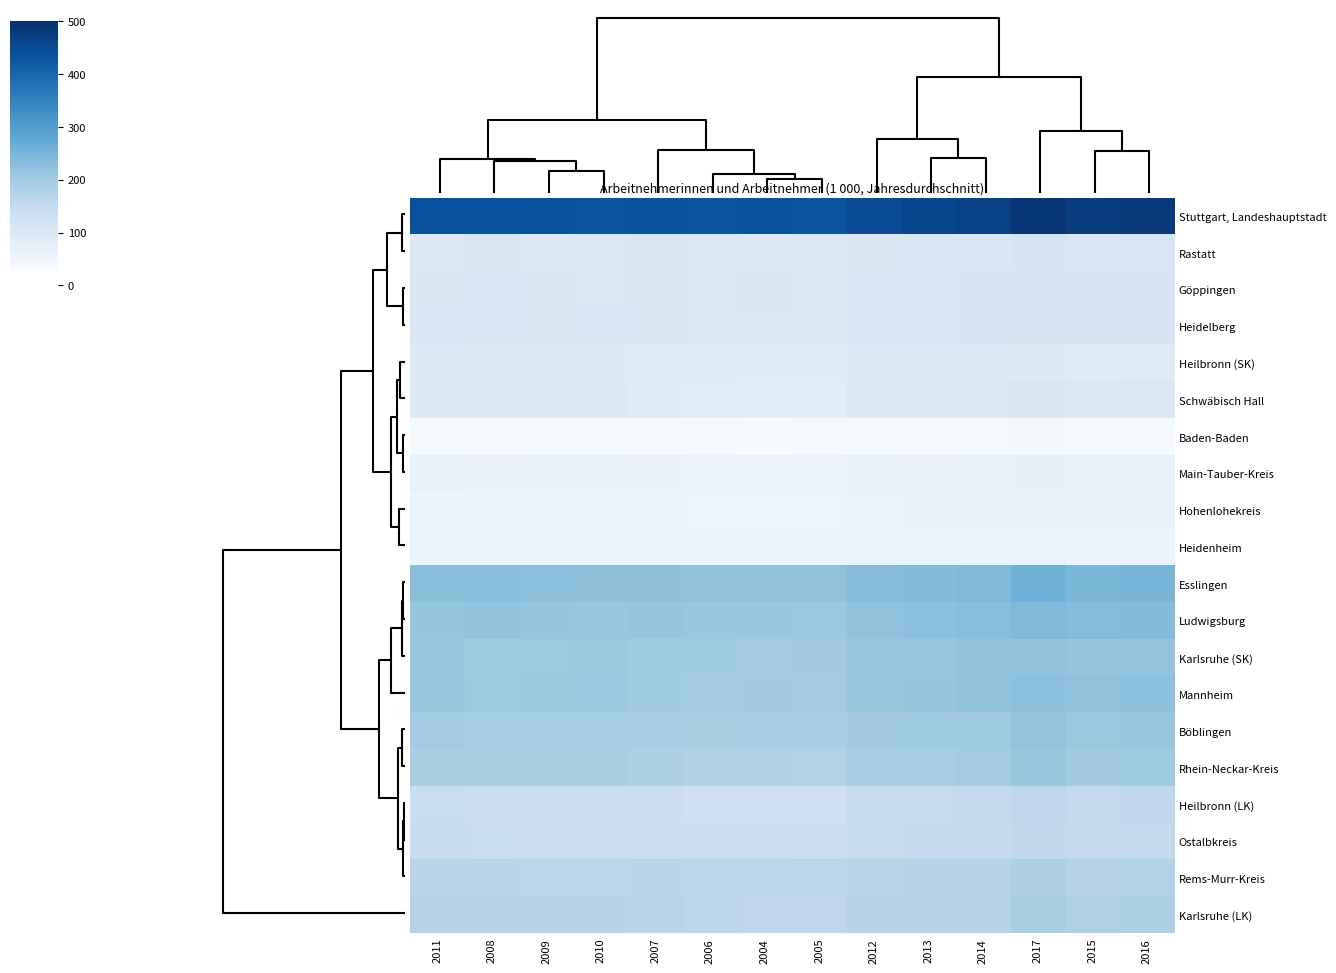

Count the number of categories in the chart.

14